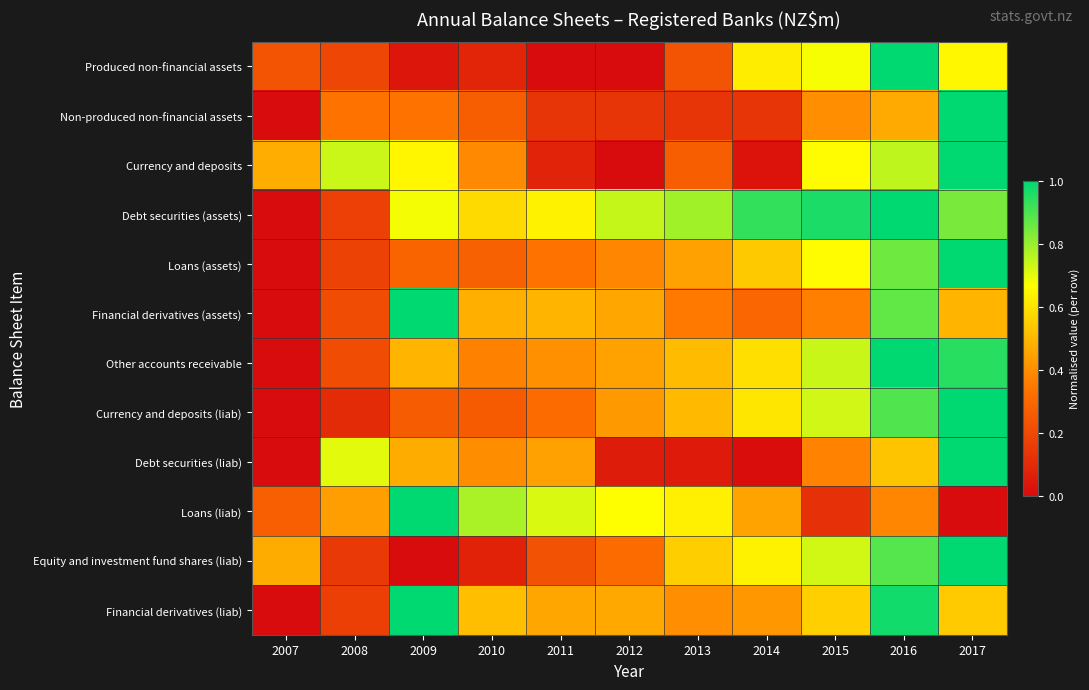

List the series in order of their peak value, highest first.

Produced non-financial assets, Non-produced non-financial assets, Currency and deposits, Debt securities (assets), Loans (assets), Financial derivatives (assets), Other accounts receivable, Currency and deposits (liab), Debt securities (liab), Loans (liab), Equity and investment fund shares (liab), Financial derivatives (liab)